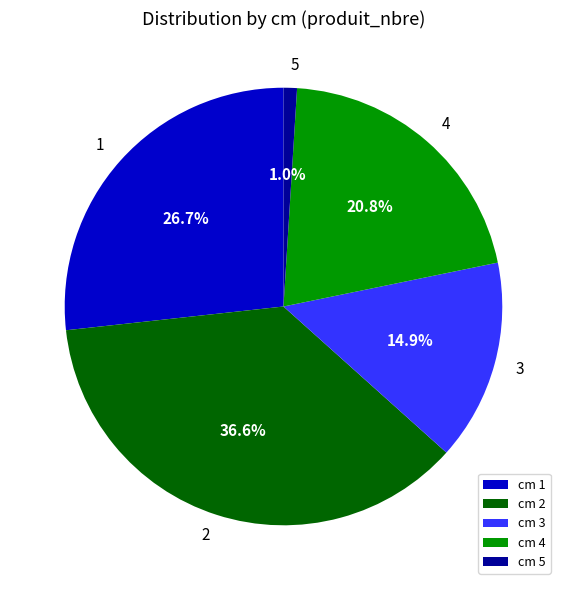

What percentage is the 5 slice, to the nearest percent?

1%